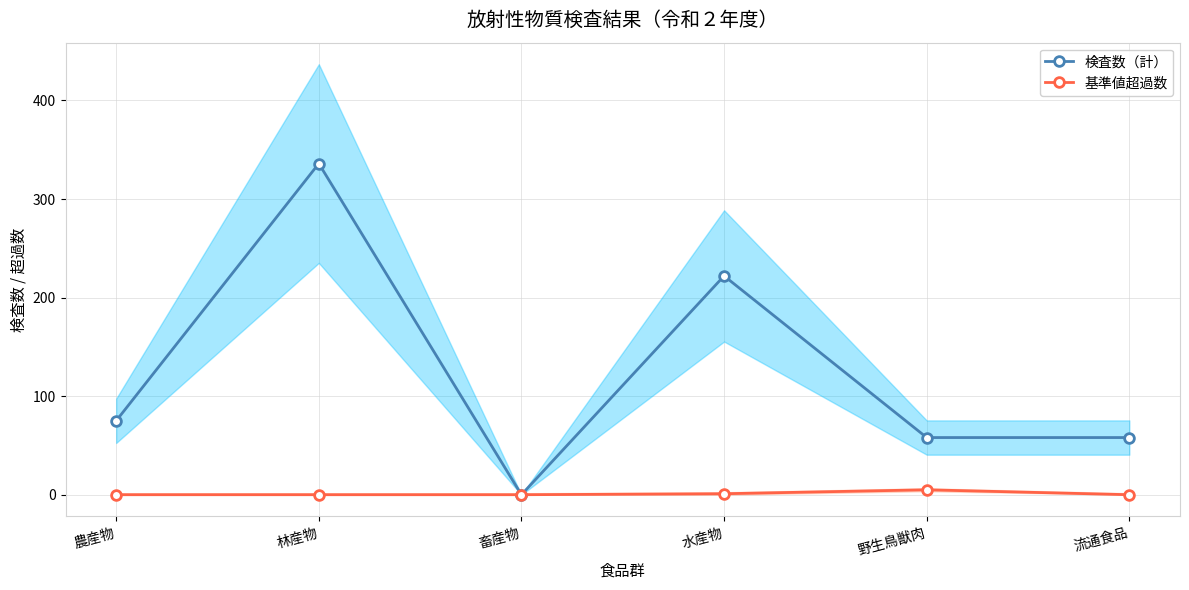

Where is 基準値超過数 nearest to the value 2?

水産物